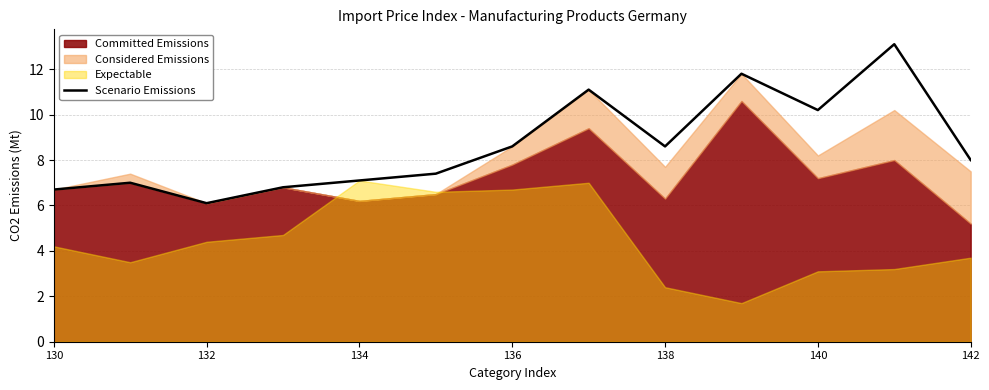

What is the lowest value of the Scenario Emissions series?

6.1